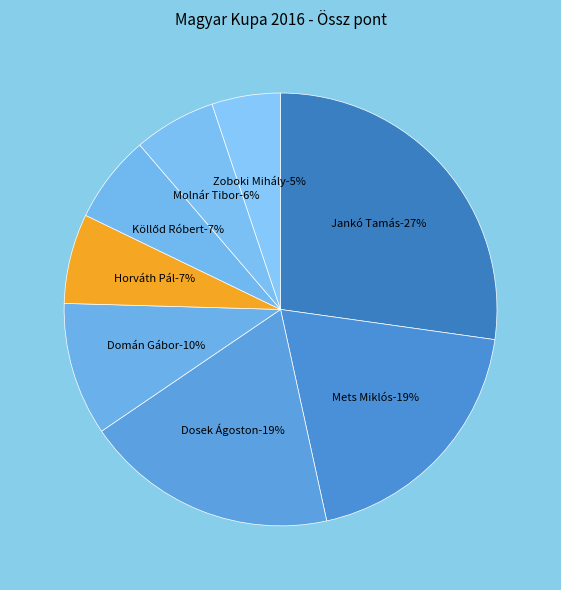

Which category has the smallest portion of the pie?

Zoboki Mihály